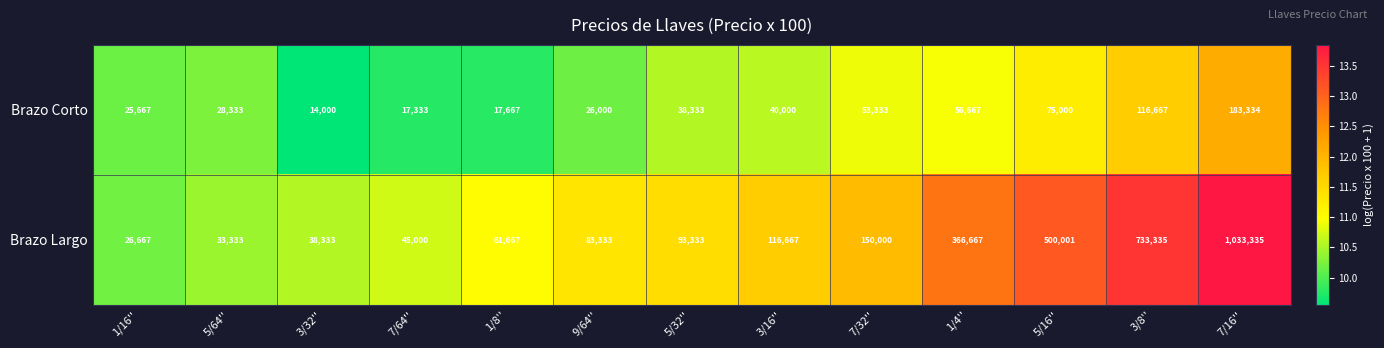

What is the total value across all series at 7/32''?

203333